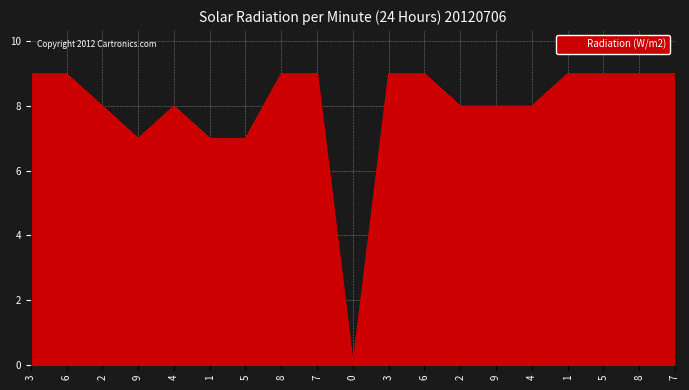

Is this an area chart (filled region under the line)?

Yes